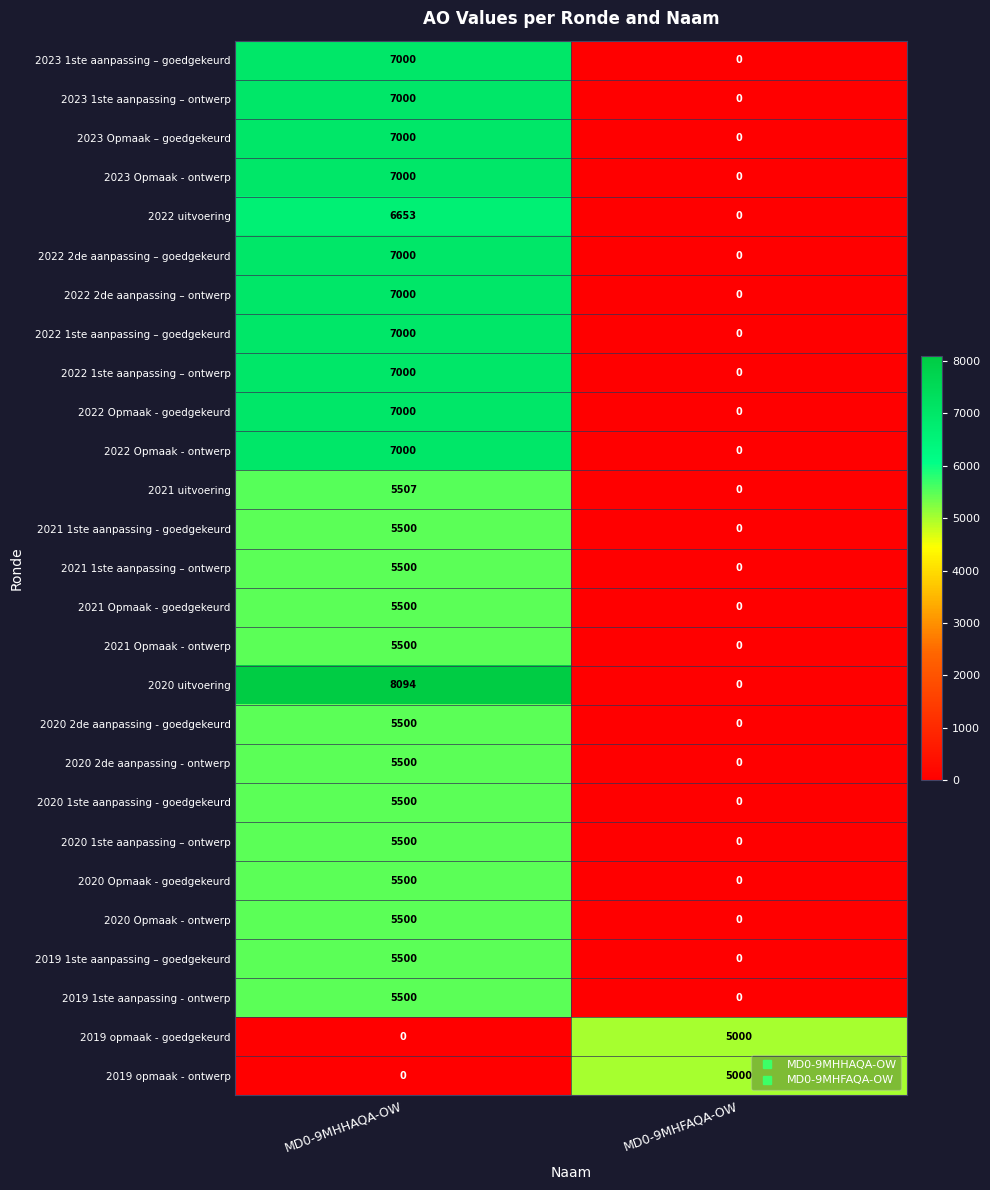

What is the difference between the 2022 Opmaak - ontwerp values at MD0-9MHFAQA-OW and MD0-9MHHAQA-OW?

7000